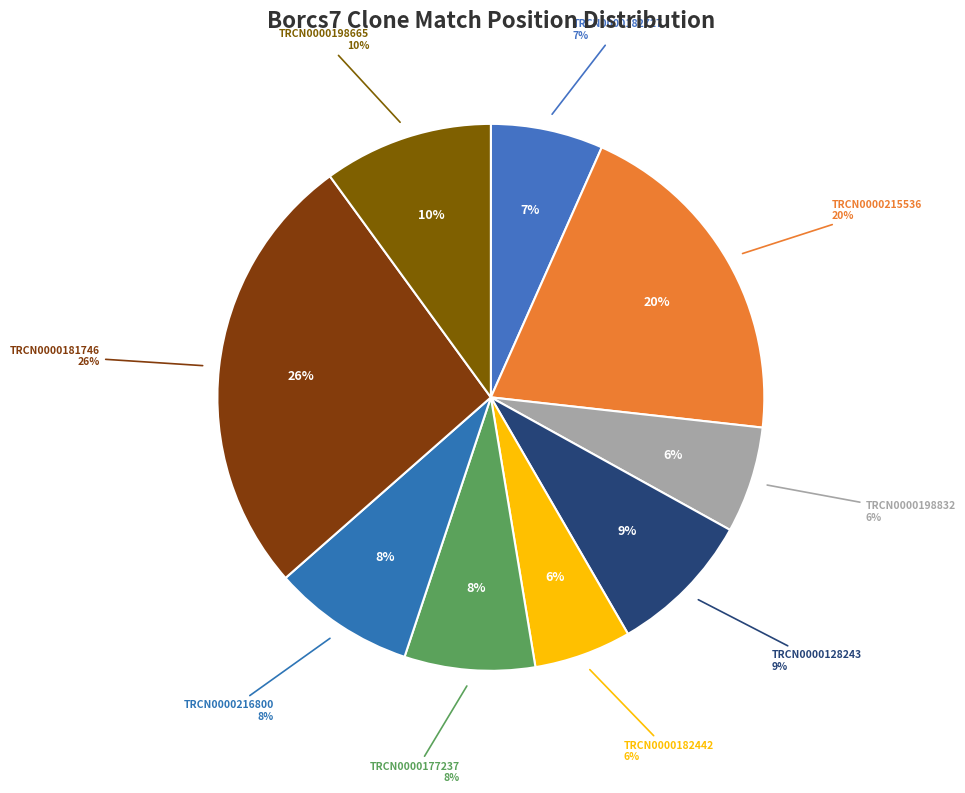

What percentage do TRCN0000182442 and TRCN0000128243 together represent?

14.3%